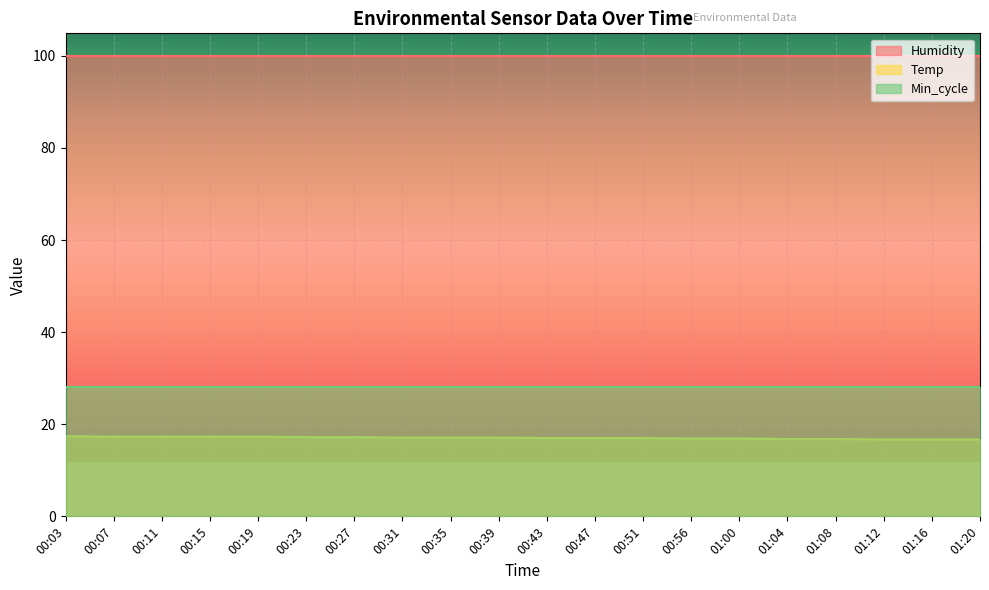

Which series has the largest total across all categories?

Humidity